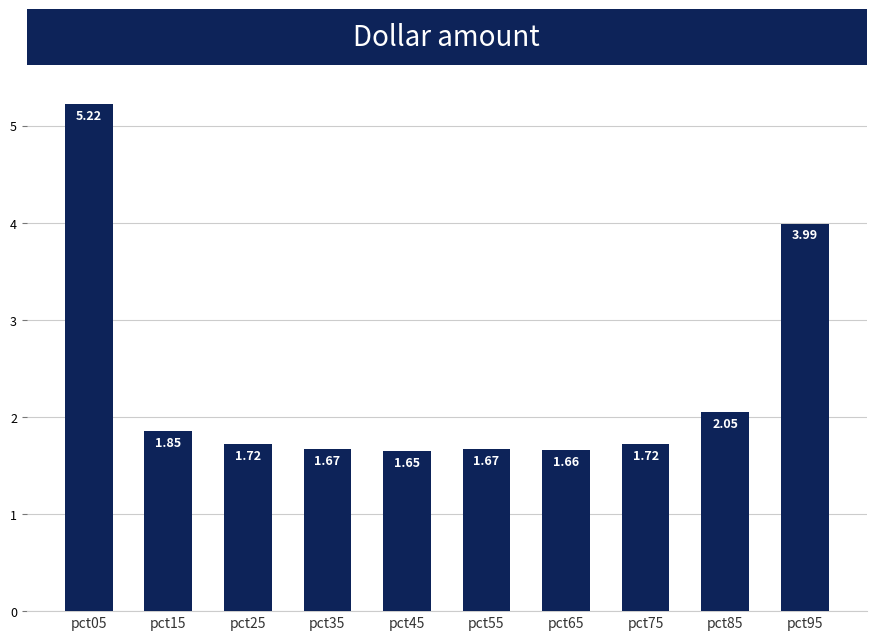

At which category does the chart reach its minimum across all series?

pct45